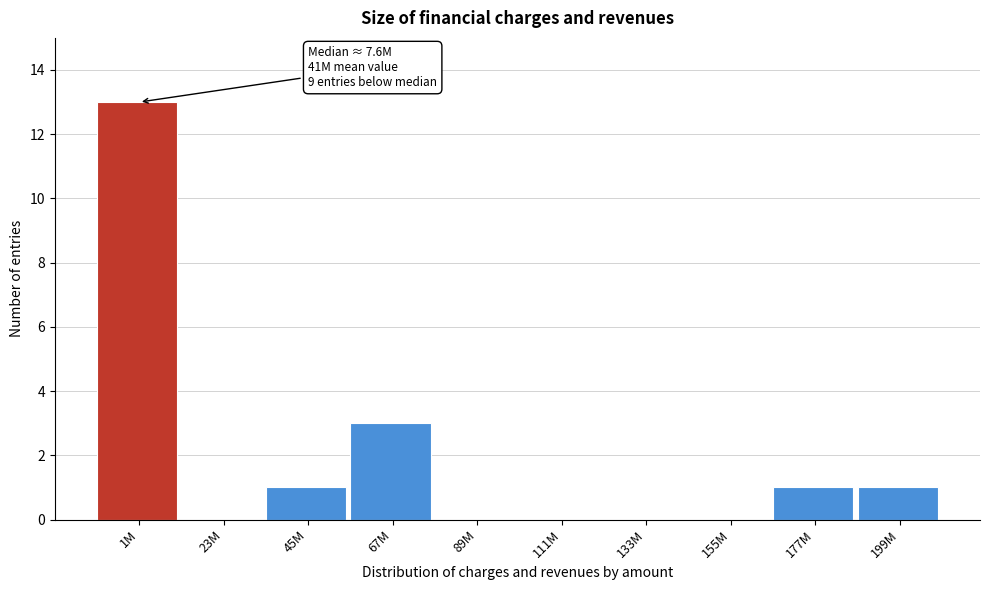

Reading left to right, what are all the values shown in this chart?

1M=13	23M=0	45M=1	67M=3	89M=0	111M=0	133M=0	155M=0	177M=1	199M=1